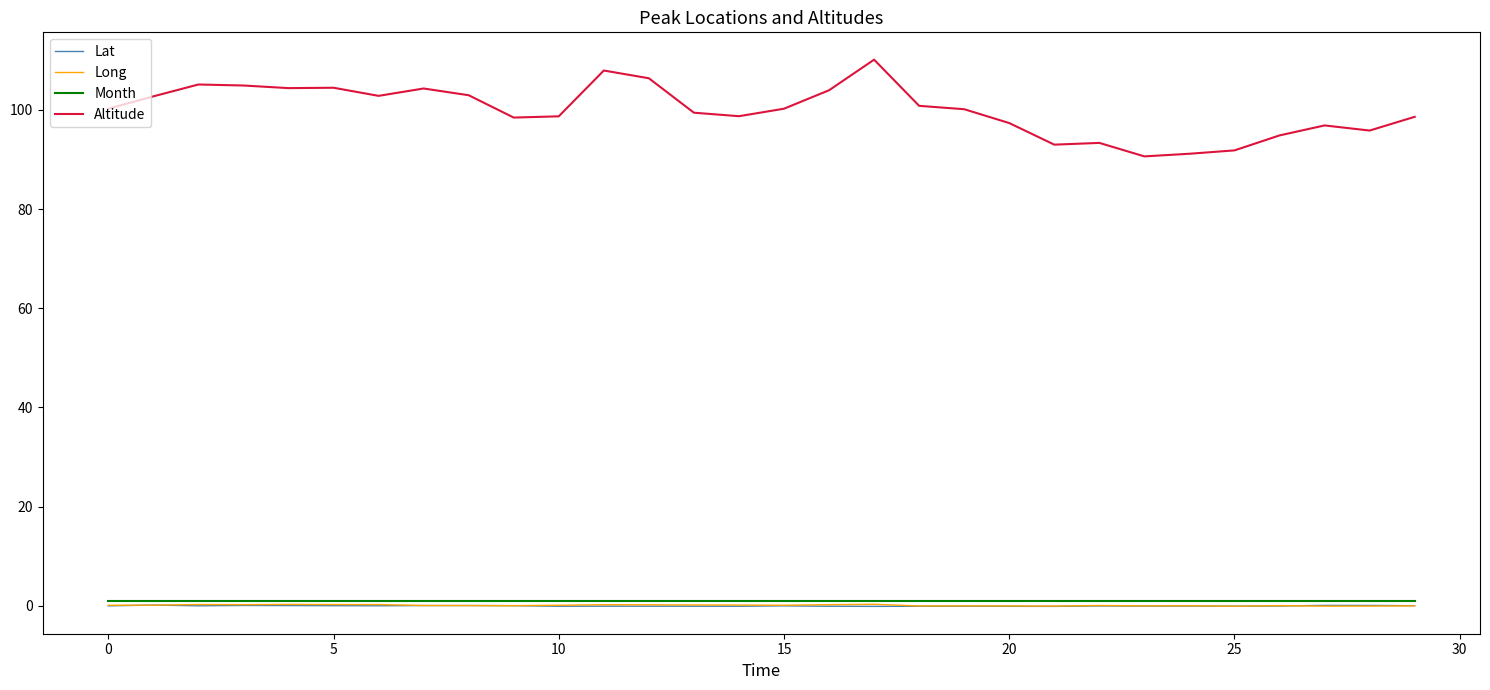

Is this an area chart (filled region under the line)?

No